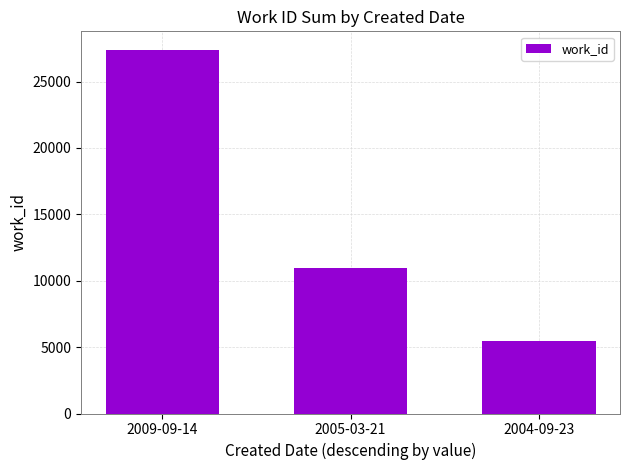

Are the bars grouped side by side (vs. stacked)?

No